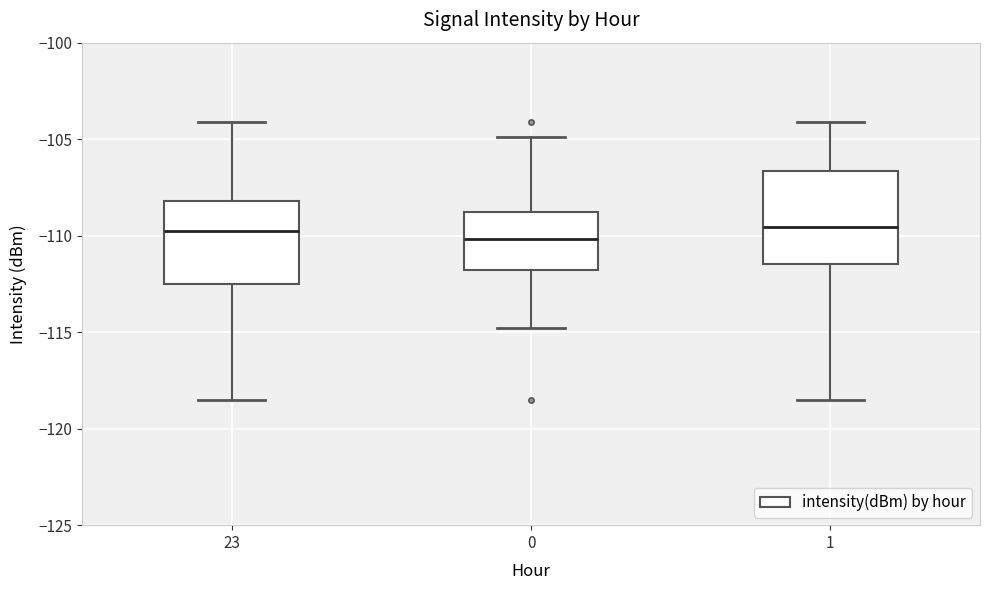

Reading left to right, transcribe this box plot: for each box, give where its median line is, the range the box spans, and where its two whiskers end, as read against the y-axis. The values are not printed on the chart, so give them approximately, as read against the axis.

23: median -110.0, box -112.5 to -108.0, whiskers -118.5 to -104.0
0: median -110.0, box -112.0 to -109.0, whiskers -115.0 to -105.0
1: median -109.5, box -111.5 to -106.5, whiskers -118.5 to -104.0